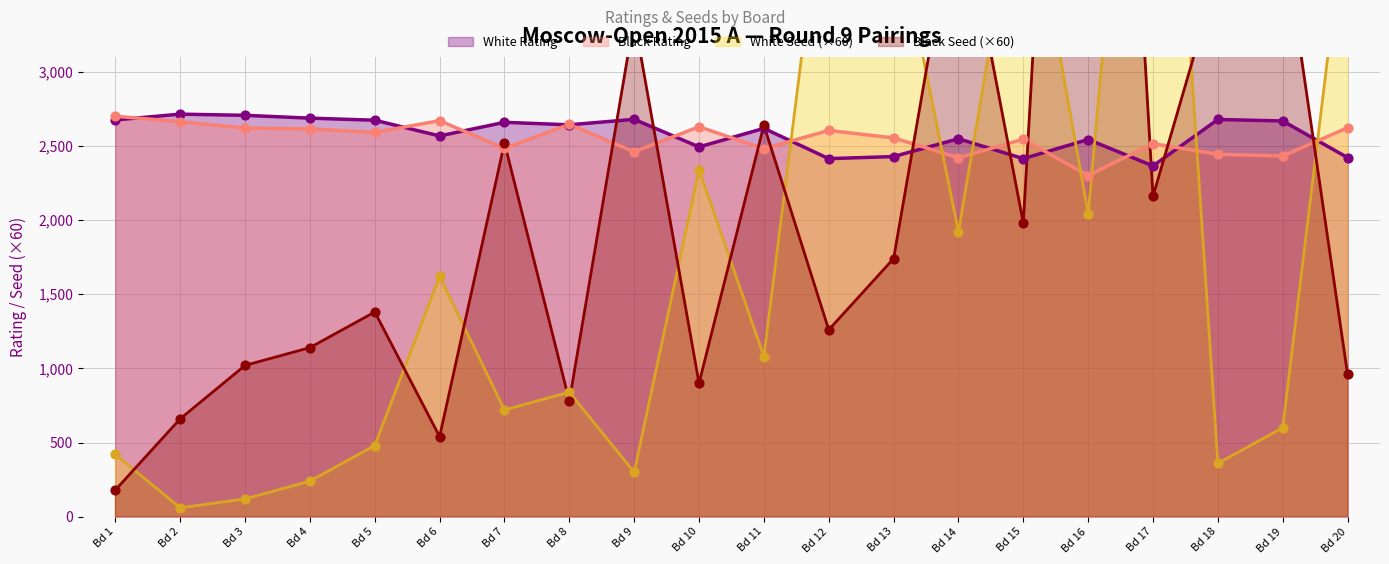

At how many categories does at least one series exceed 8161?

1